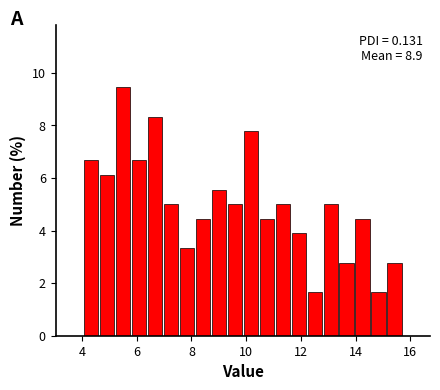

Read against the x-axis, roughly where is the centre of the tallest bar?

5.4